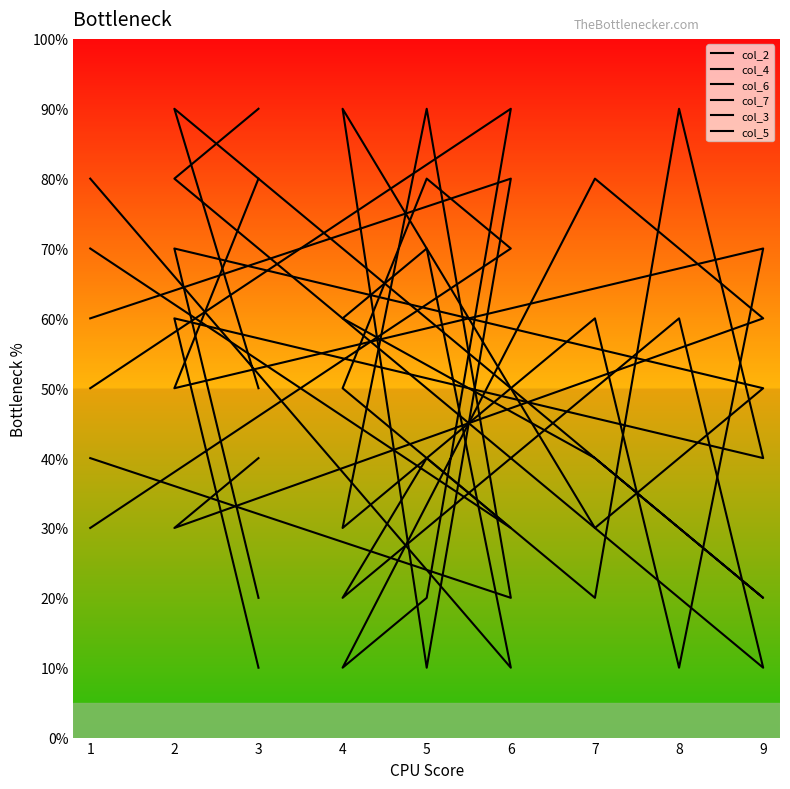

Is it true that col_2 equals 4 at 9?

True